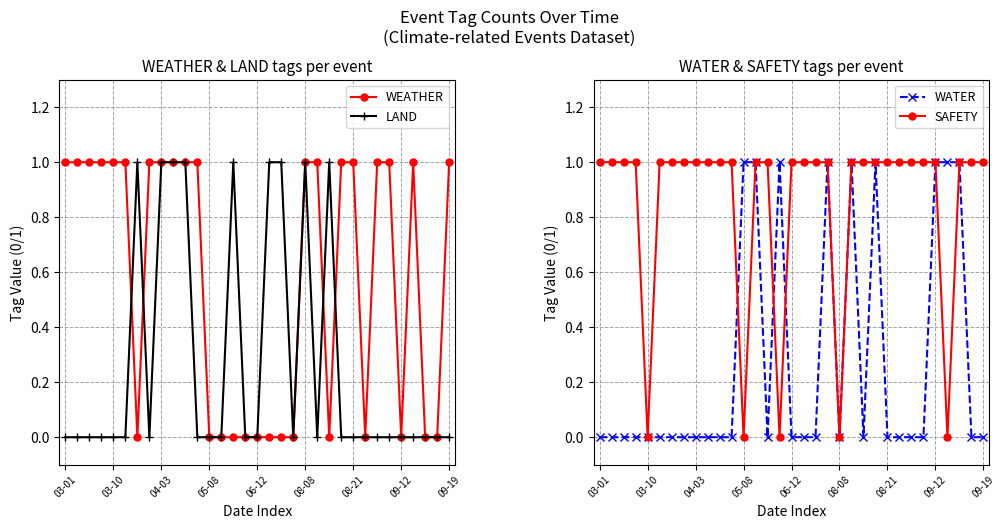

Reading left to right, extract all data points from this chart.

WEATHER: 1	1	1	1	1	1	0	1	1	1	1	1	0	0	0	0	0	0	0	0	1	1	0	1	1	0	1	1	0	1	0	0	1
LAND: 0	0	0	0	0	0	1	0	1	1	1	0	0	0	1	0	0	1	1	0	1	0	1	0	0	0	0	0	0	0	0	0	0
WATER: 0	0	0	0	0	0	0	0	0	0	0	0	1	1	0	1	0	0	0	1	0	1	0	1	0	0	0	0	1	1	1	0	0
SAFETY: 1	1	1	1	0	1	1	1	1	1	1	1	0	1	1	0	1	1	1	1	0	1	1	1	1	1	1	1	1	0	1	1	1